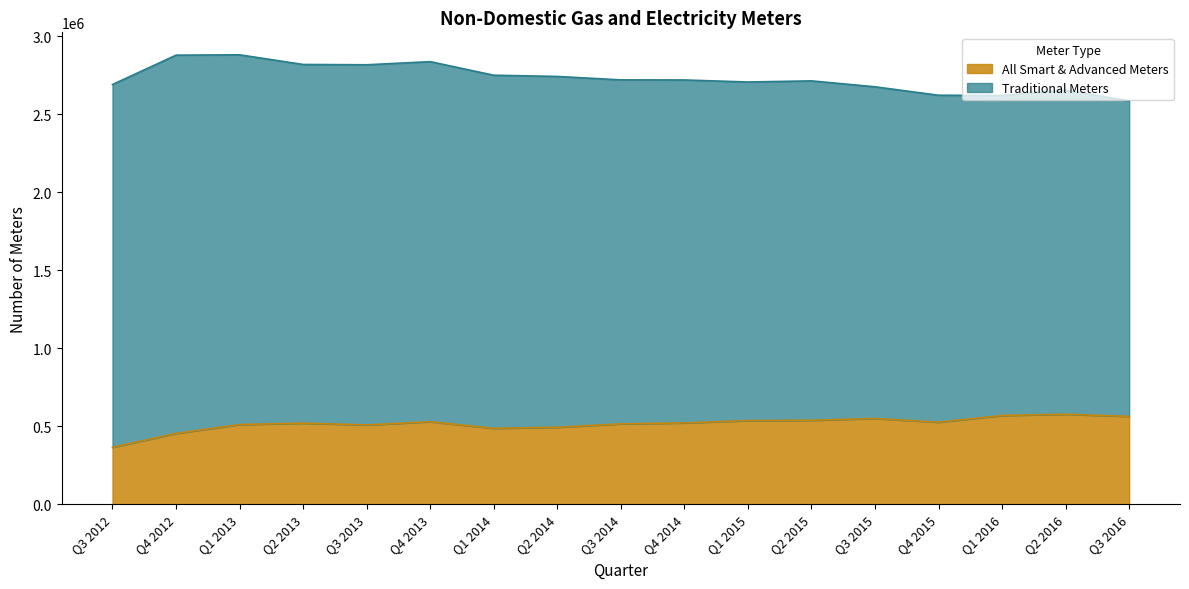

How many data points are less than 521578?

8